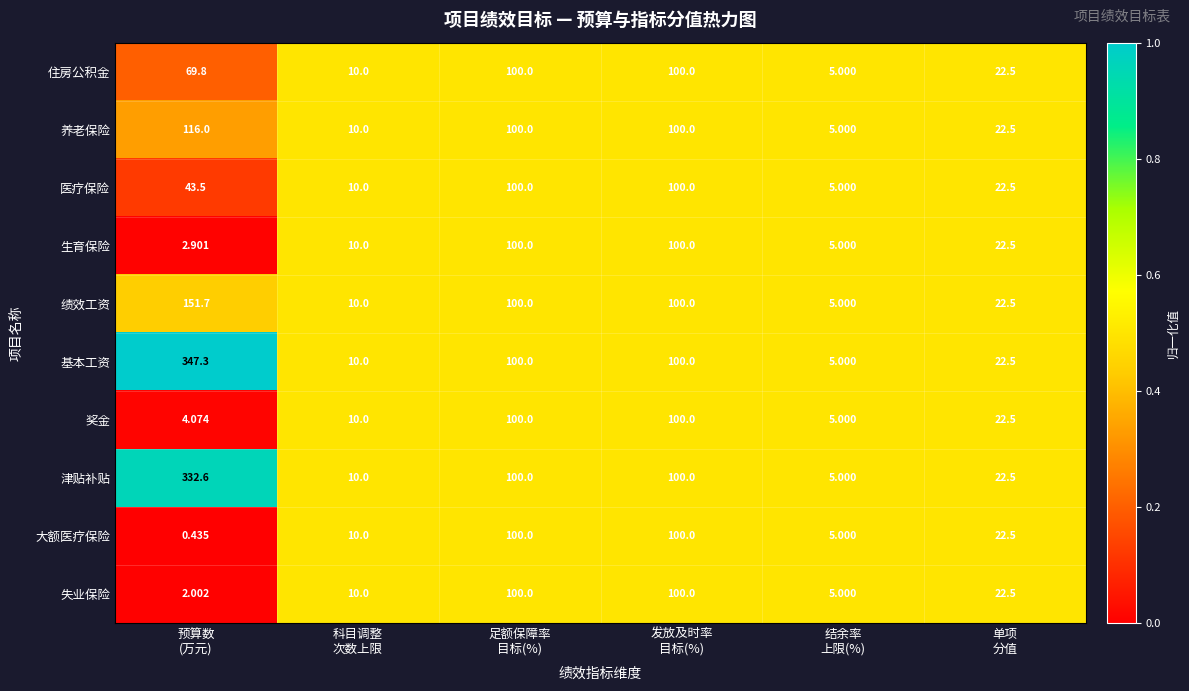

Which series has the largest total across all categories?

基本工资